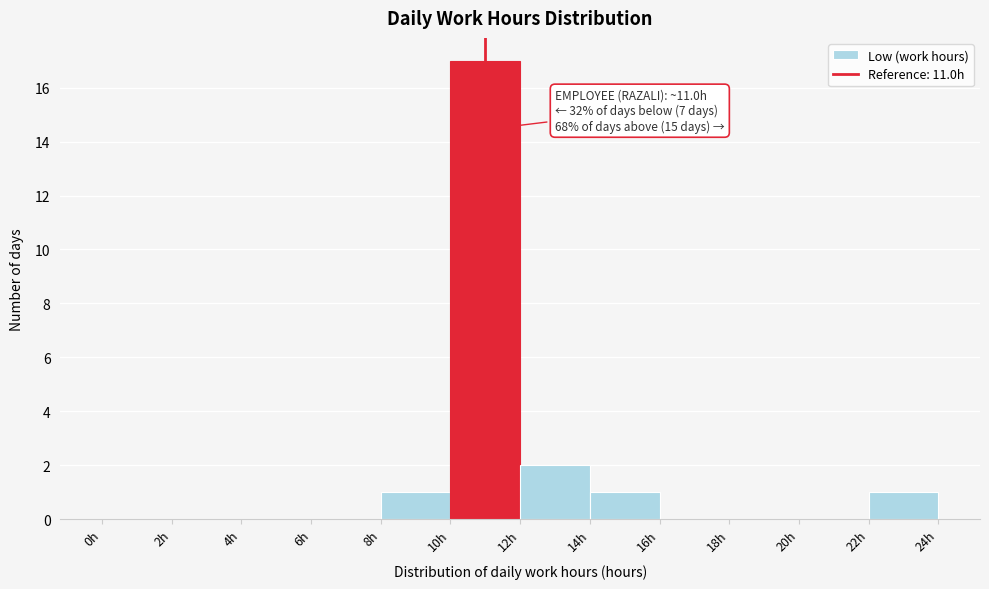

Over which range of the x-axis is the bar tallest?

10 to 12